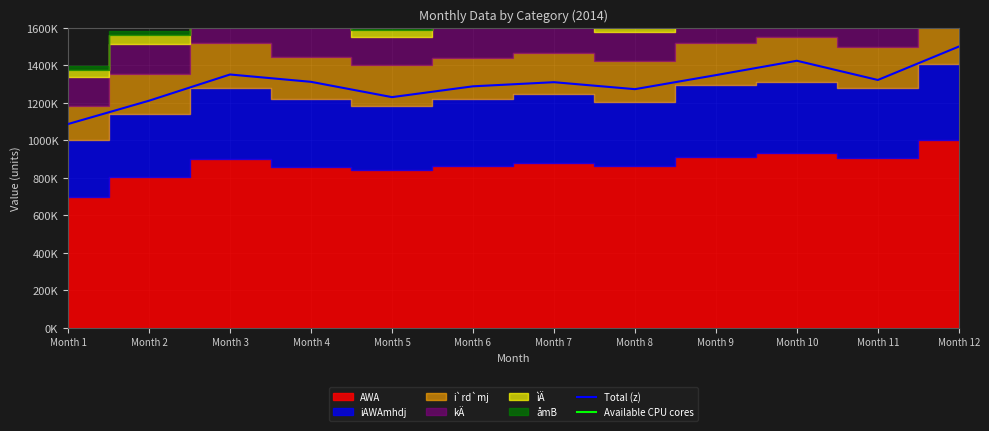

Does the chart have visible grid lines?

Yes